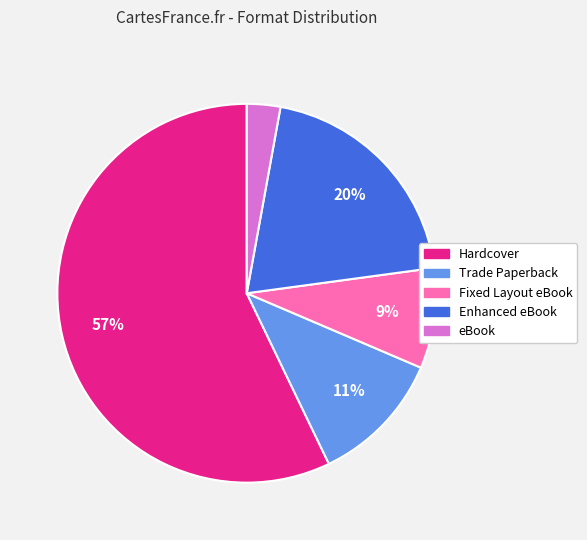

Is the sum of Fixed Layout eBook and Hardcover greater than half?

Yes